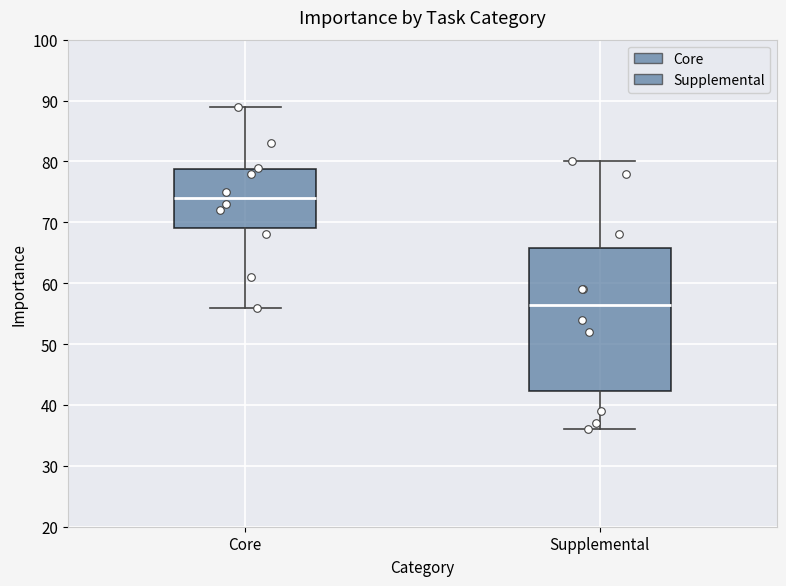

Which box has the lowest median line?

Supplemental